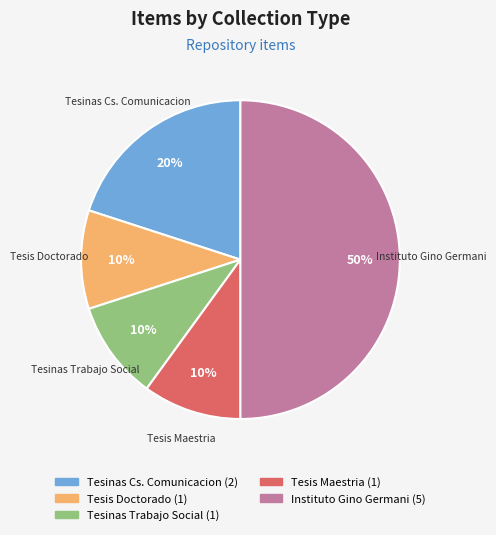

To the nearest percent, what is the average slice percentage?

20%